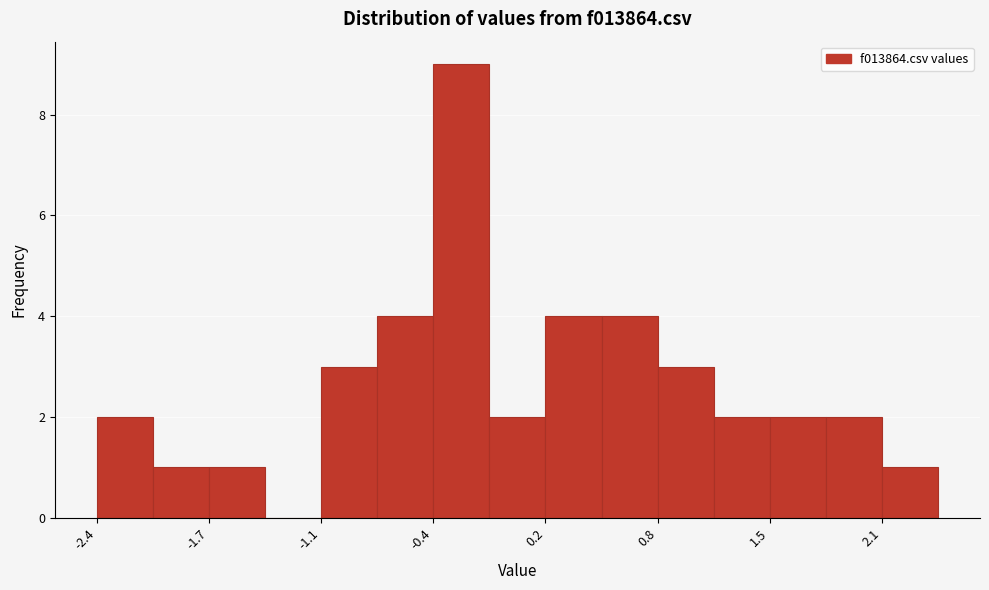

Read against the x-axis, roughly where is the centre of the tallest bar?

-0.3